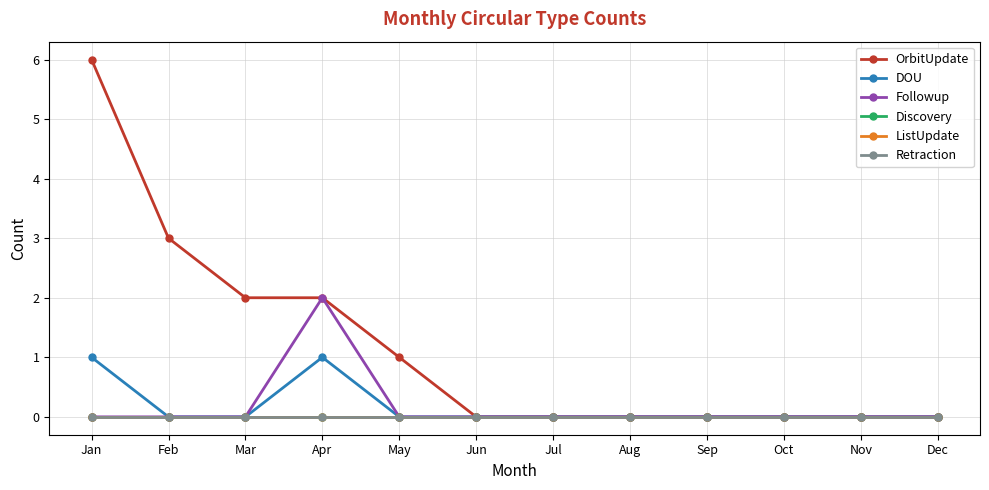

Is the value of Retraction at Nov greater than the value of DOU at Jun?

No